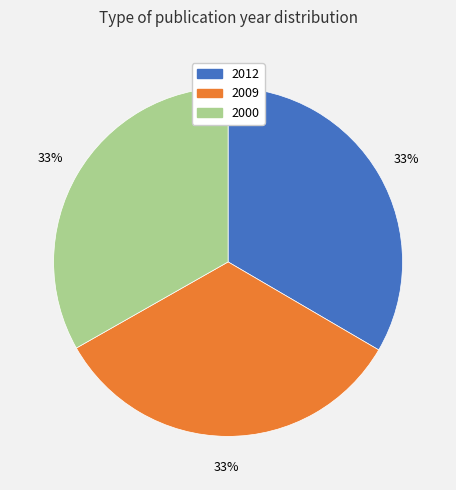

Approximately how many times larger is the value at 2009 compared to 2000?

1.0